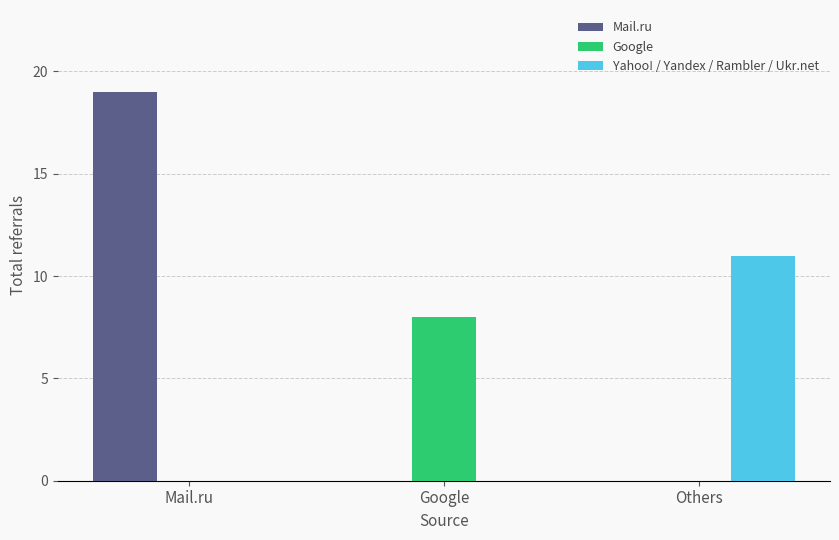

Between Google and Others, which series saw the biggest shift?

Yahoo! / Yandex / Rambler / Ukr.net